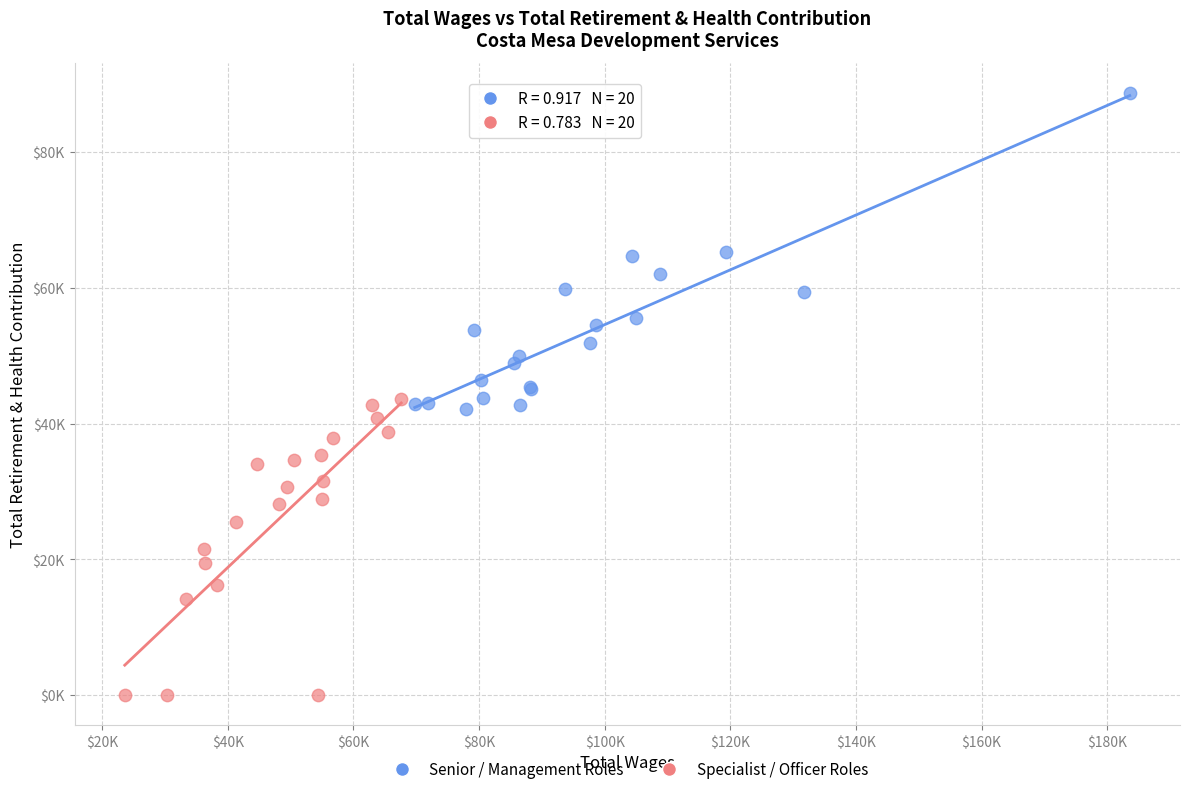

What are all the series names shown in the legend?

Senior / Management Roles, Specialist / Officer Roles